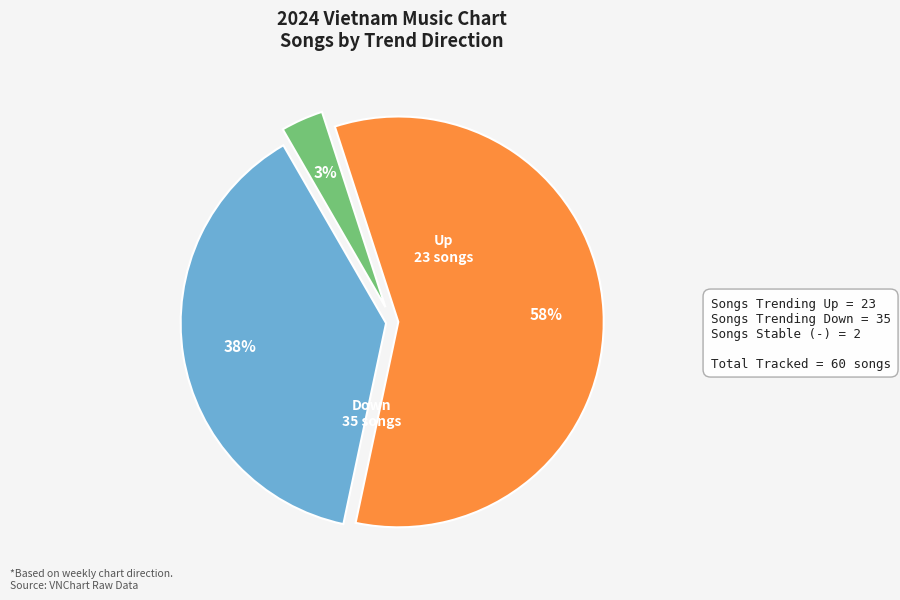

To the nearest percent, what is the average slice percentage?

33%